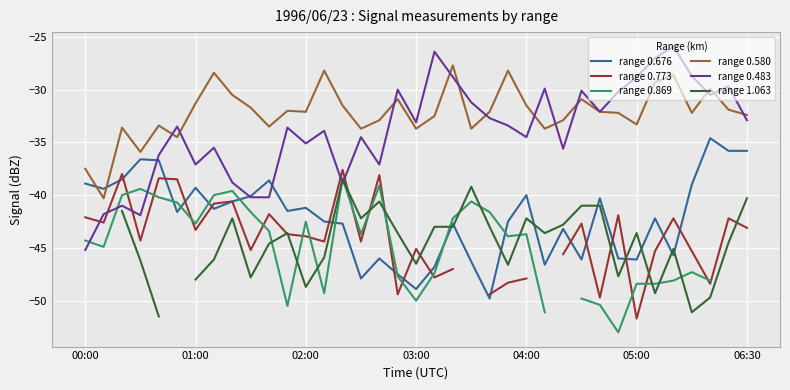

List the series in order of their peak value, lowest first.

range 1.063, range 0.869, range 0.773, range 0.676, range 0.580, range 0.483